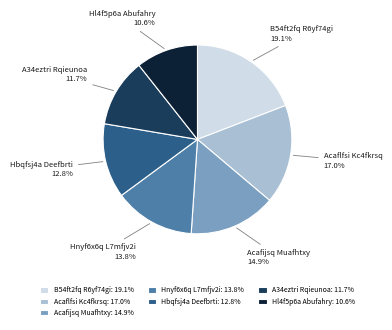

Which has a higher value, Hbqfsj4a Deefbrti or Acaflfsi Kc4fkrsq?

Acaflfsi Kc4fkrsq